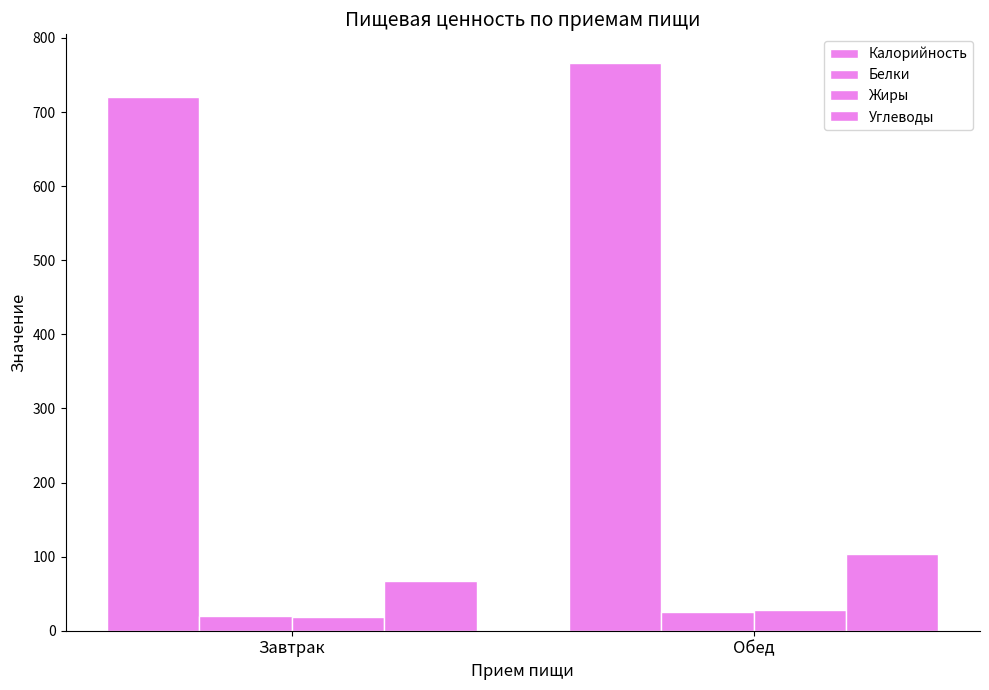

How many bars are there in each group?

4